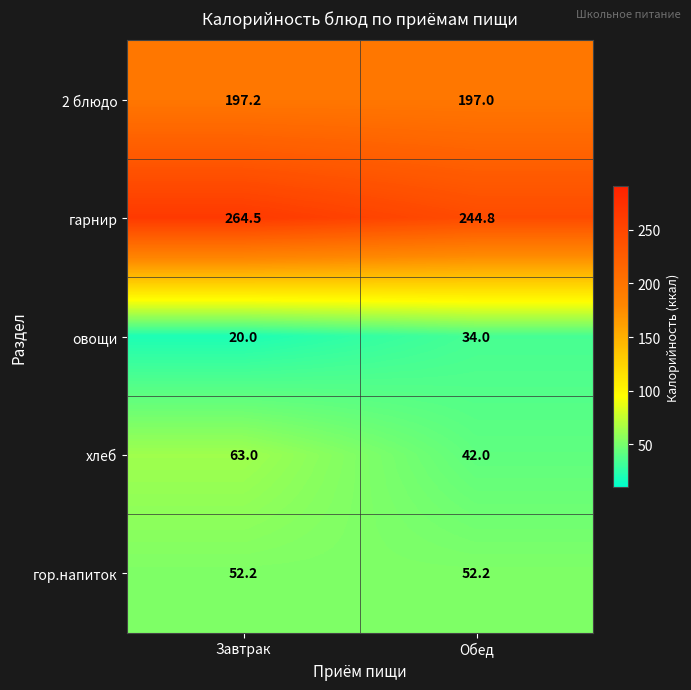

At which category is the sum across all series the highest?

Завтрак